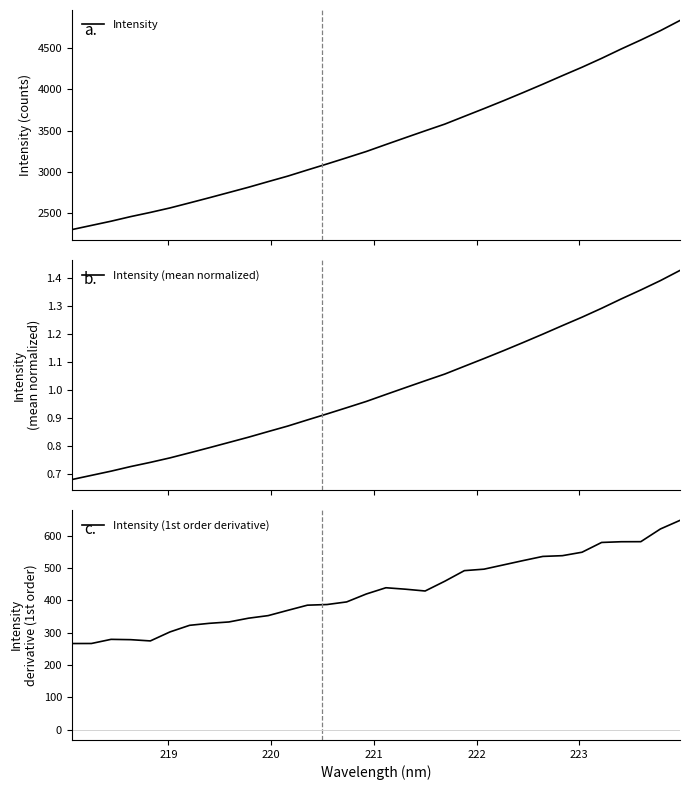

Which series has the largest total across all categories?

Intensity